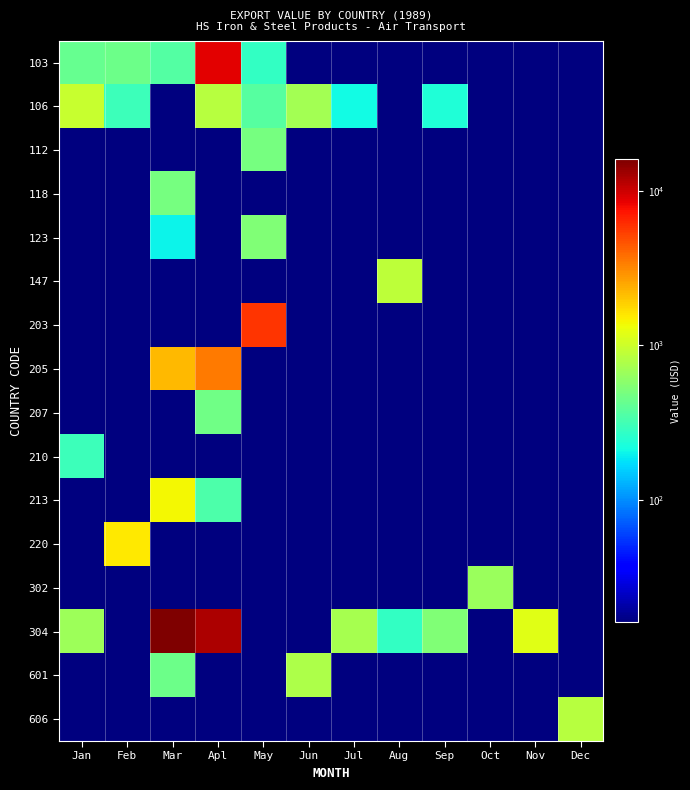

At which category does the chart reach its minimum across all series?

Jun